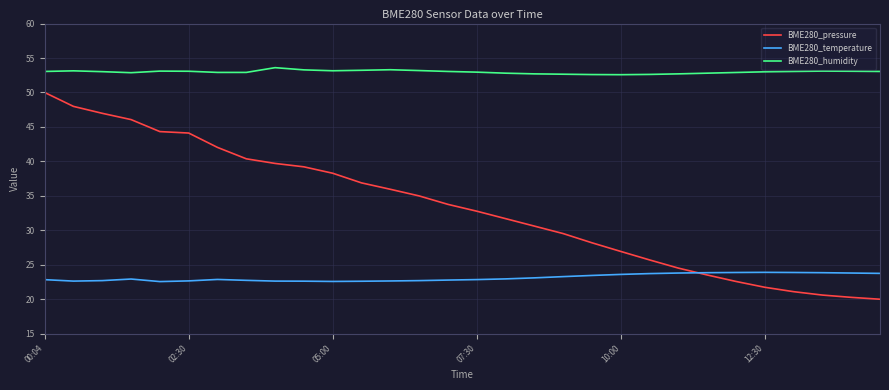

What is the greatest value displayed?

53.6